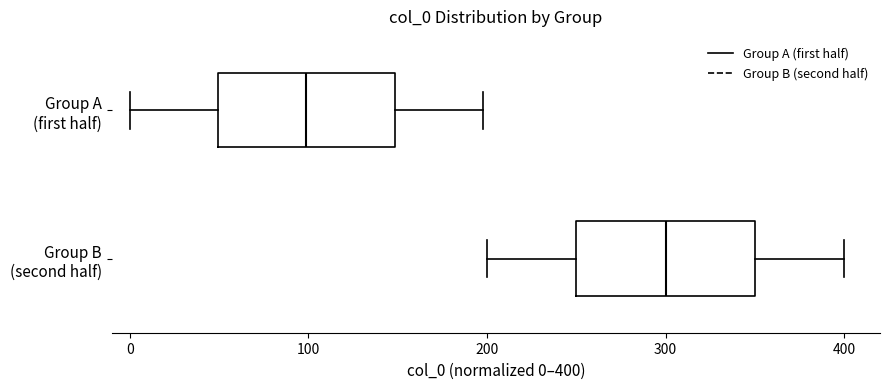

Reading bottom to top, read every box against the x-axis: the position of its median line, the range the box covers, and the ends of its whiskers. The values are not printed on the chart, so give them approximately, as read against the axis.

Group B (second half): median 300, box 250 to 350, whiskers 200 to 400
Group A (first half): median 100, box 50 to 150, whiskers 0 to 200